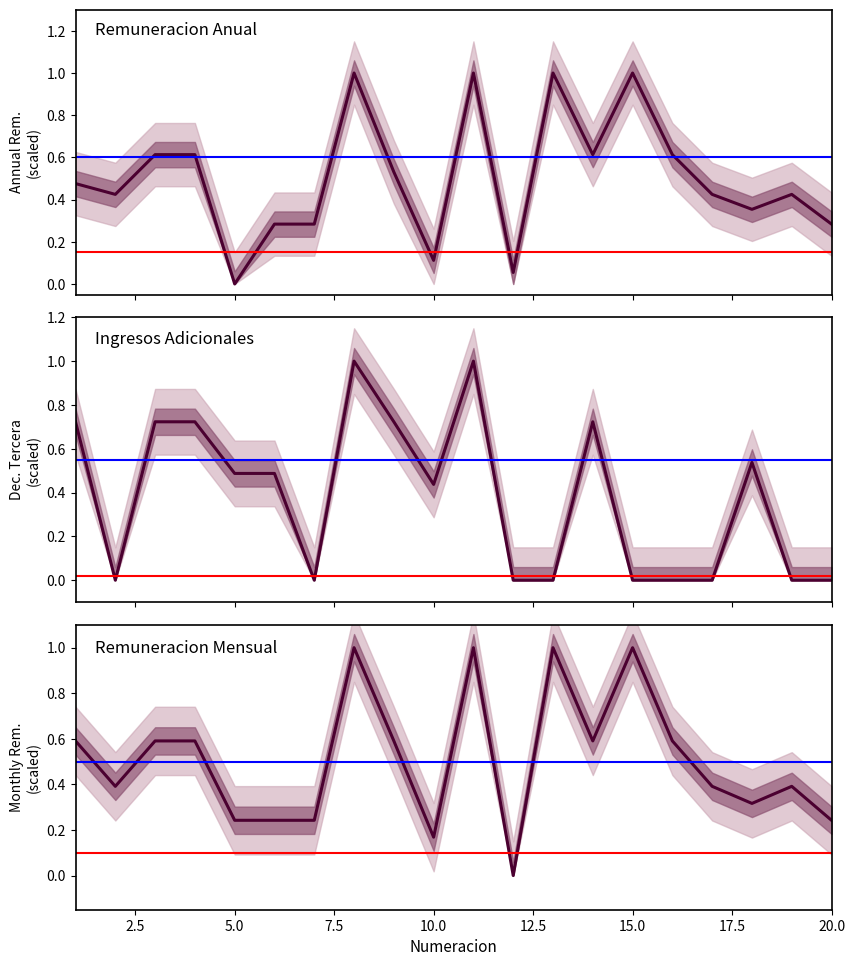

Is this an area chart (filled region under the line)?

No